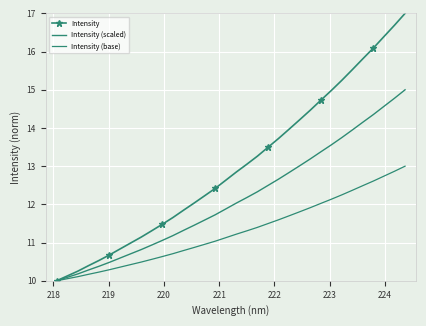

What is the average value of the Intensity series?

13.0